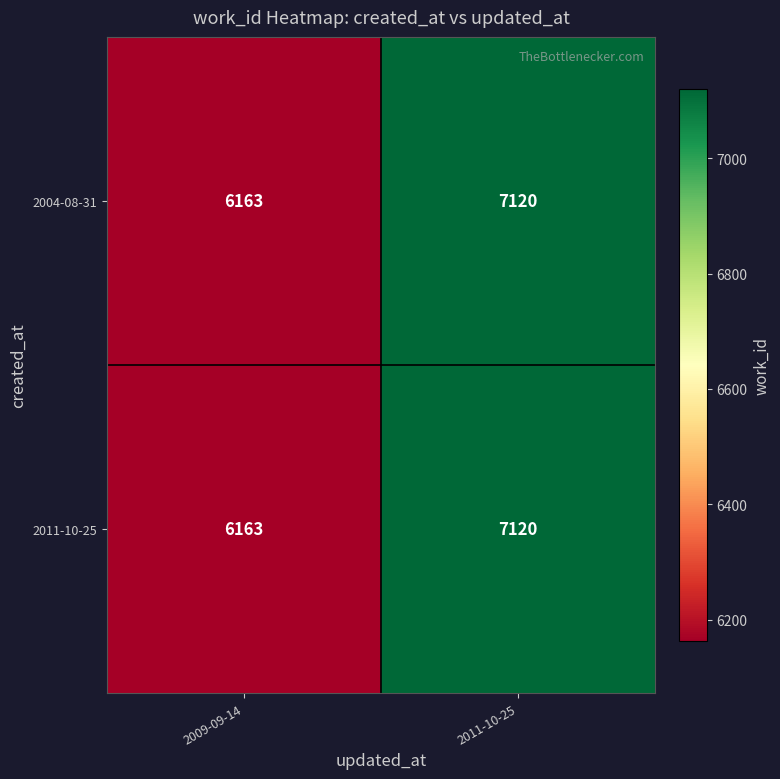

What is the sum of all 2004-08-31 values?

13283